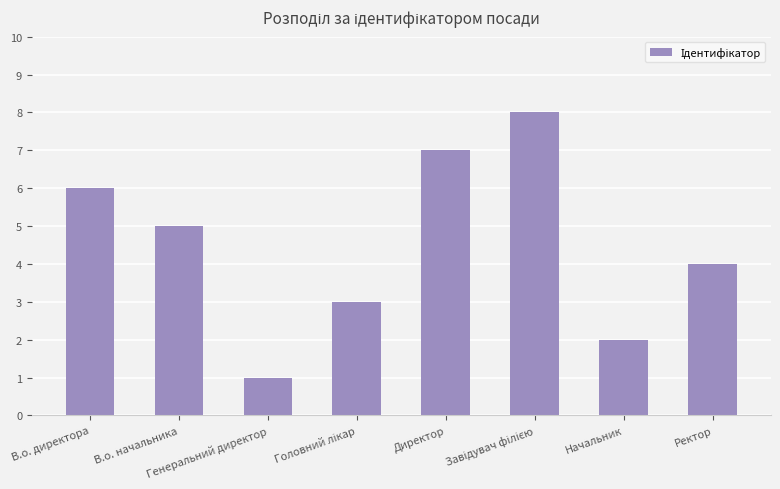

What position from the right is Начальник?

2